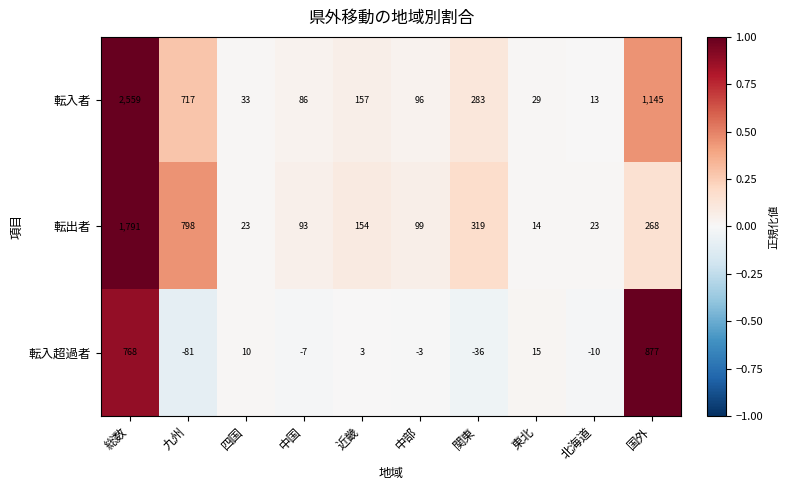

Is it true that 転出者 equals 14 at 東北?

True